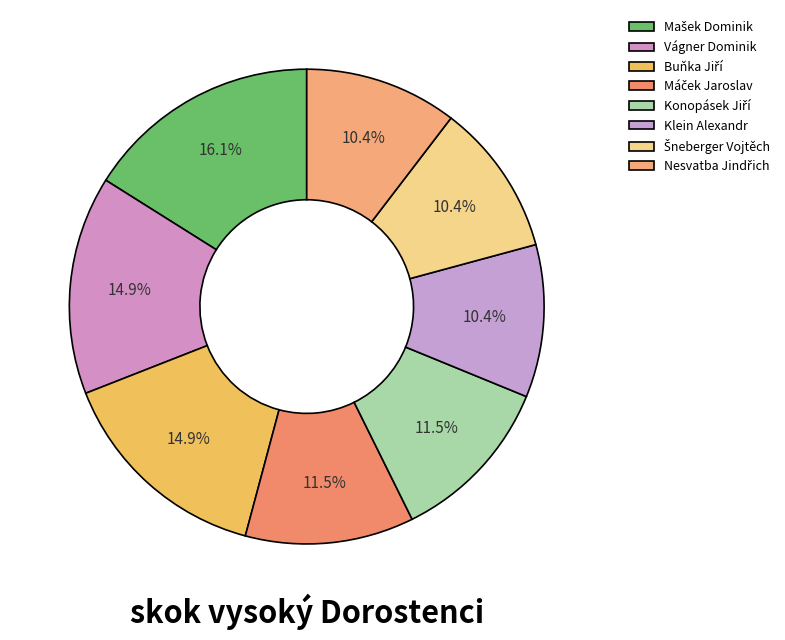

Combined, what portion of the pie is Mašek Dominik and Vágner Dominik?

31.0%